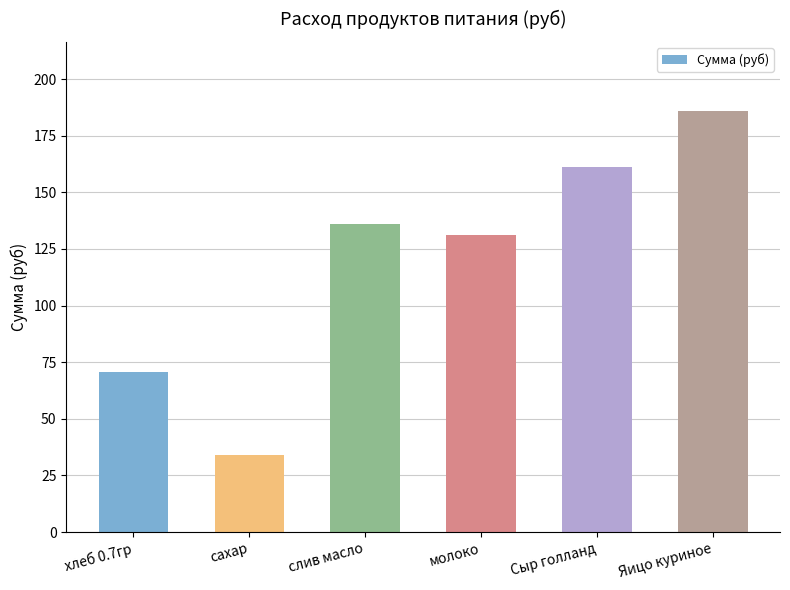

What is the ratio of the value at слив масло to the value at хлеб 0.7гр?

1.9